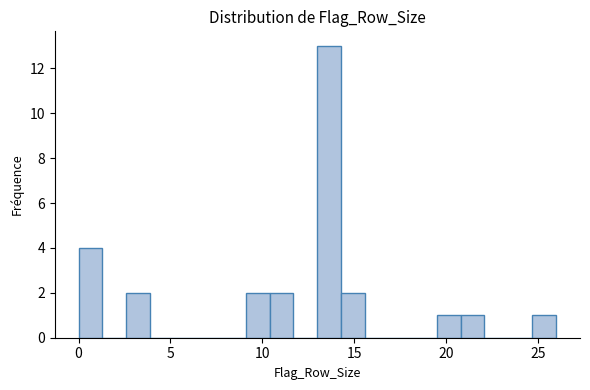

Read against the x-axis, roughly where is the centre of the tallest bar?

13.5